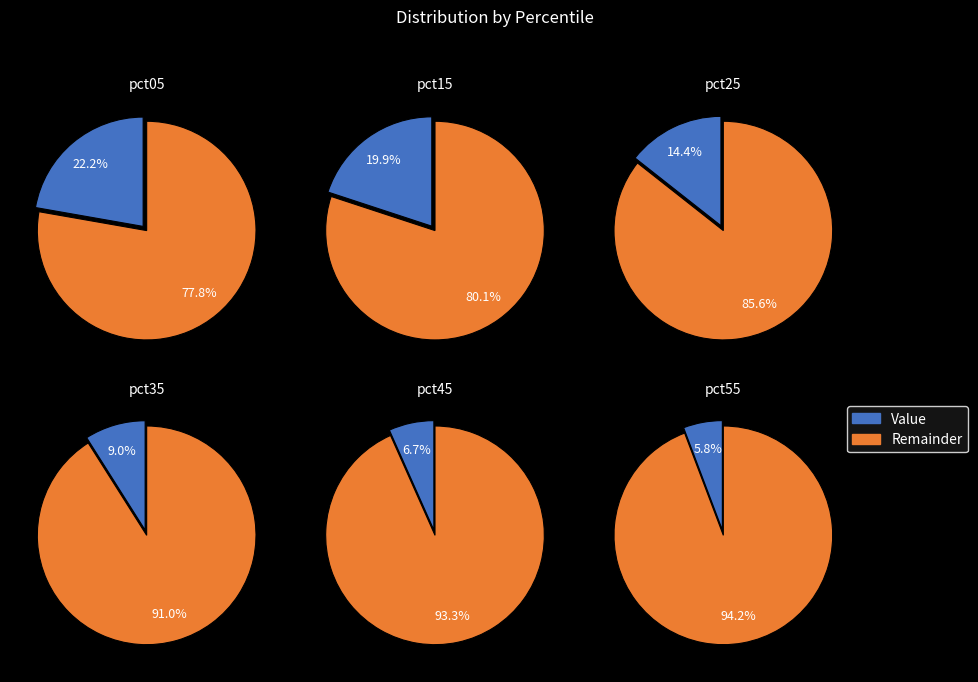

What is the largest slice in the pie chart?

pct05